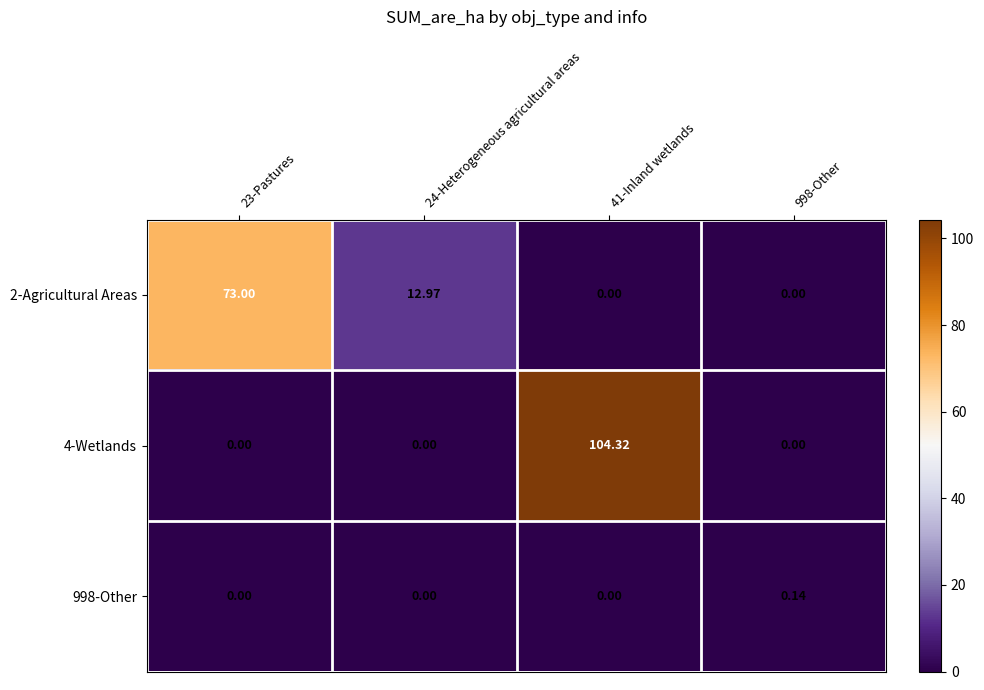

At how many categories does at least one series exceed 100?

1